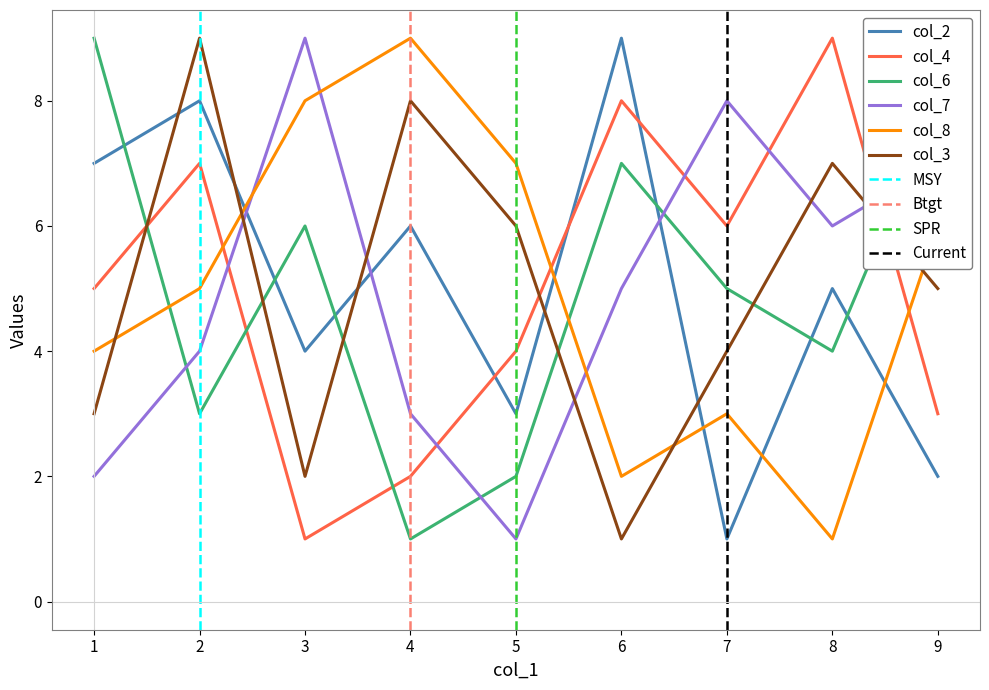

What is the label of the 1st point from the left?

1